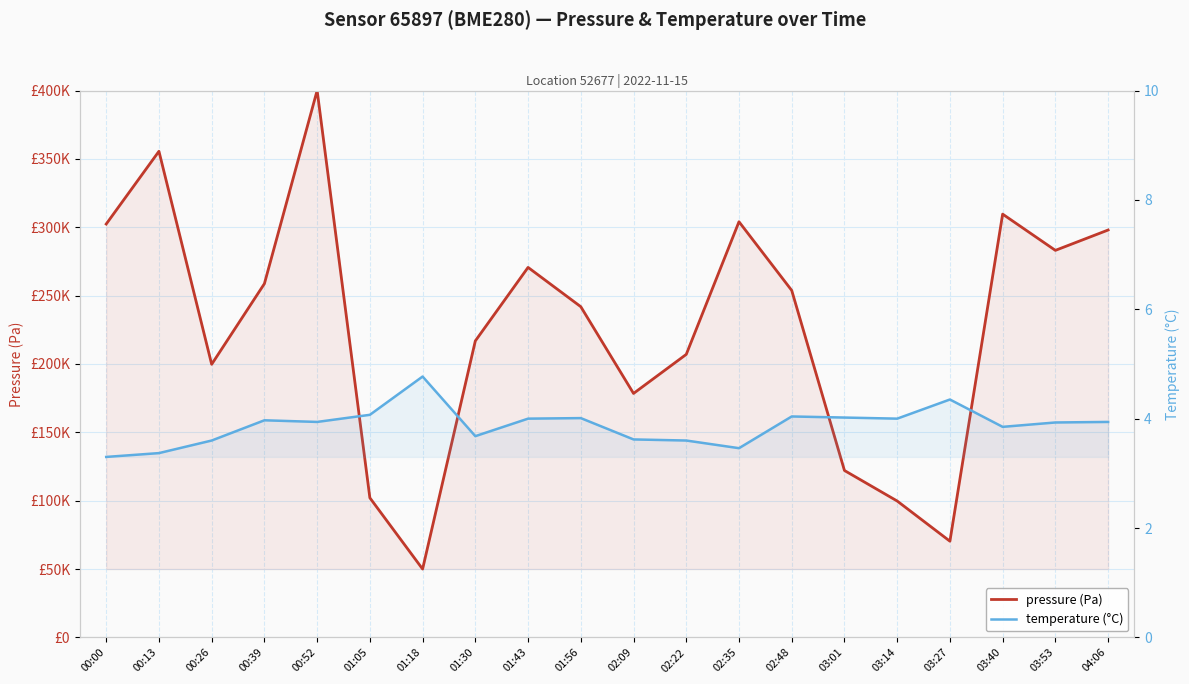

List the series in order of their overall mean, highest first.

pressure (Pa), temperature (°C)